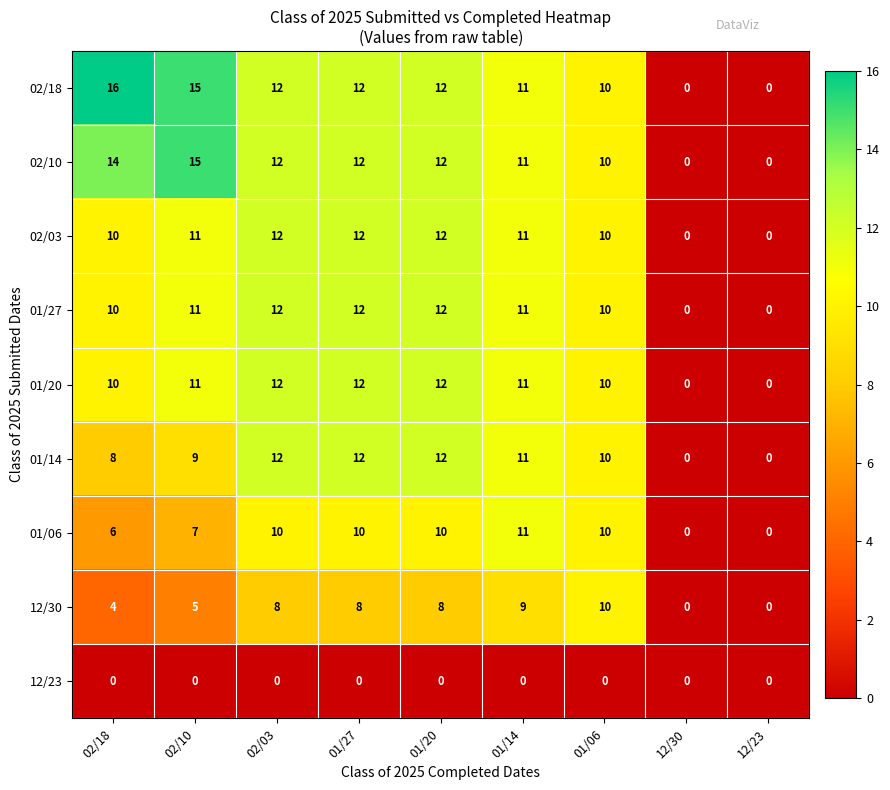

Which series has the largest range (max minus min)?

02/18